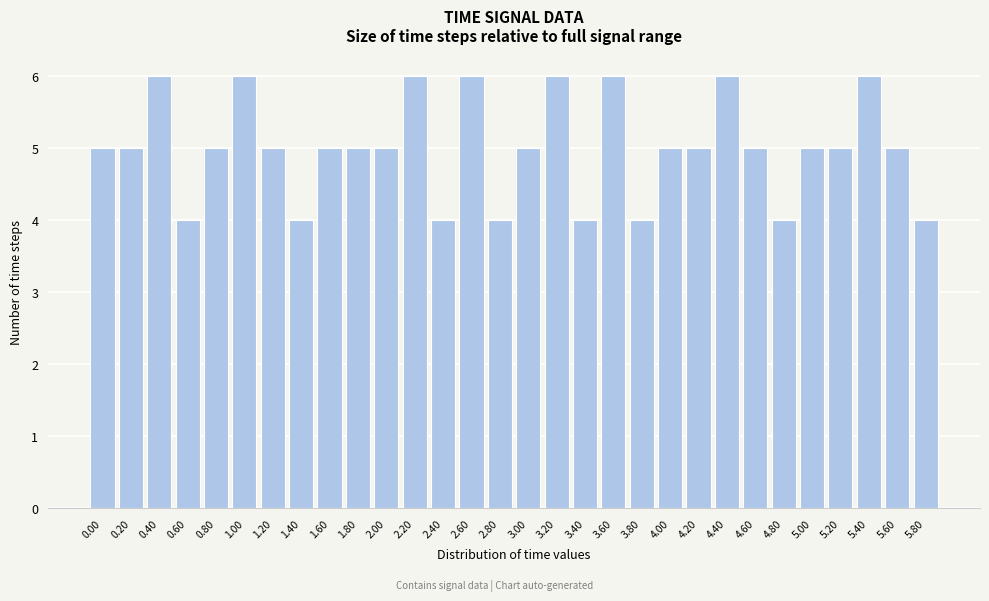

Reading left to right, extract all data points from this chart.

5	5	6	4	5	6	5	4	5	5	5	6	4	6	4	5	6	4	6	4	5	5	6	5	4	5	5	6	5	4